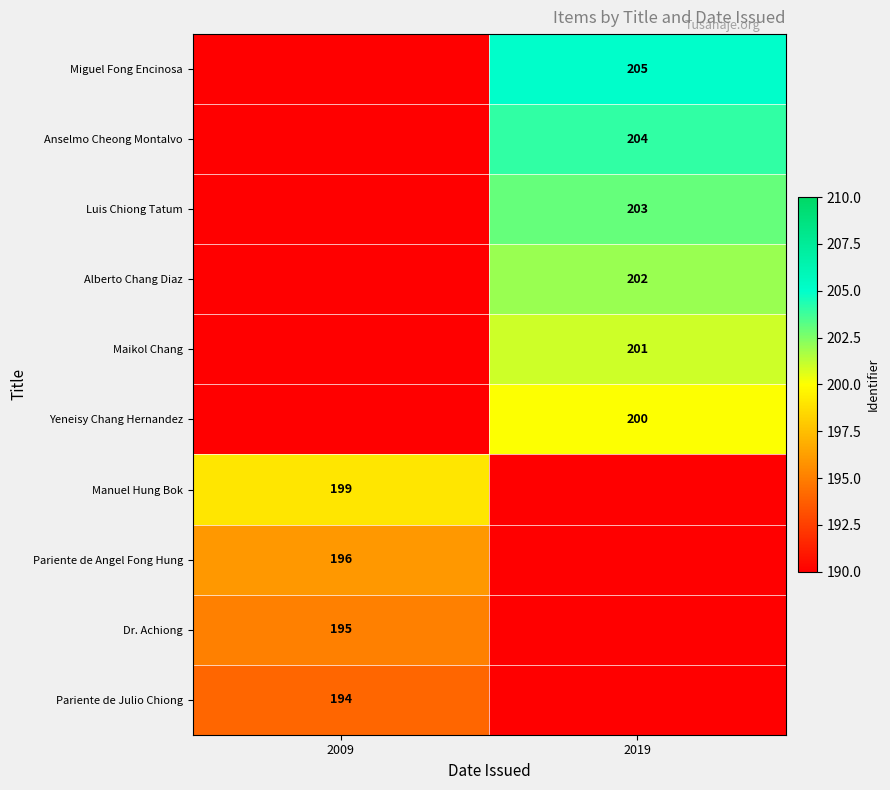

Is it true that Anselmo Cheong Montalvo equals 204 at 2019?

True